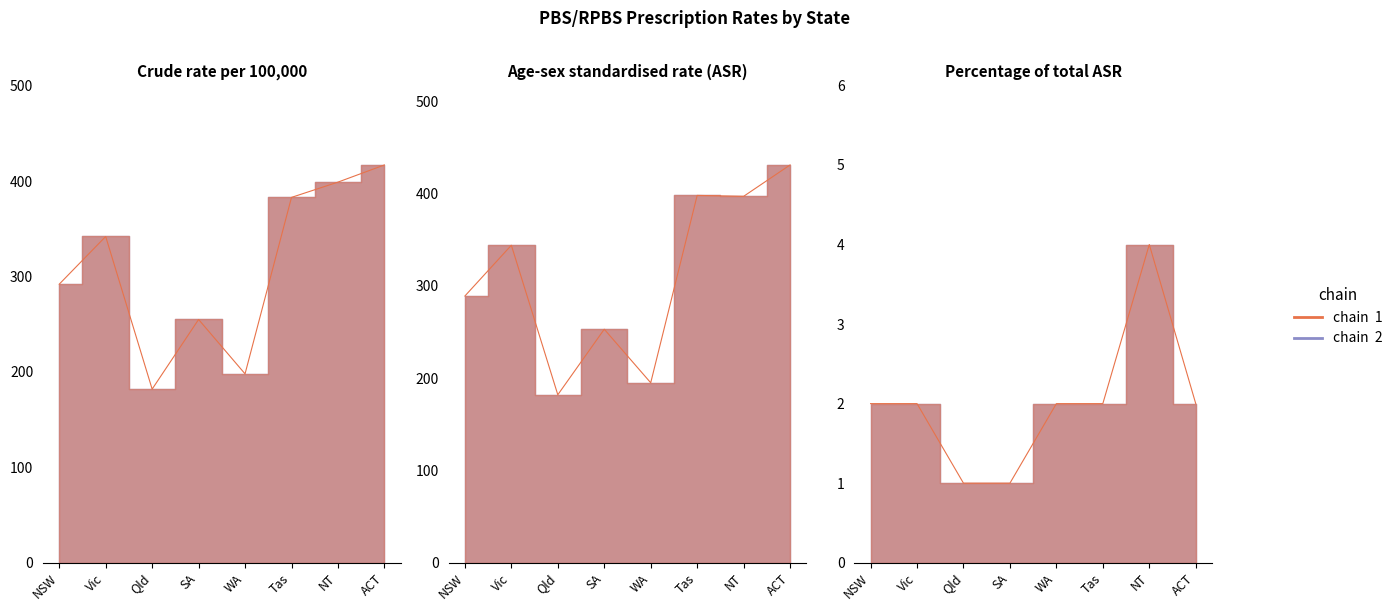

What value does the Crude rate per 100,000 series have at NT, to the nearest 10?

400